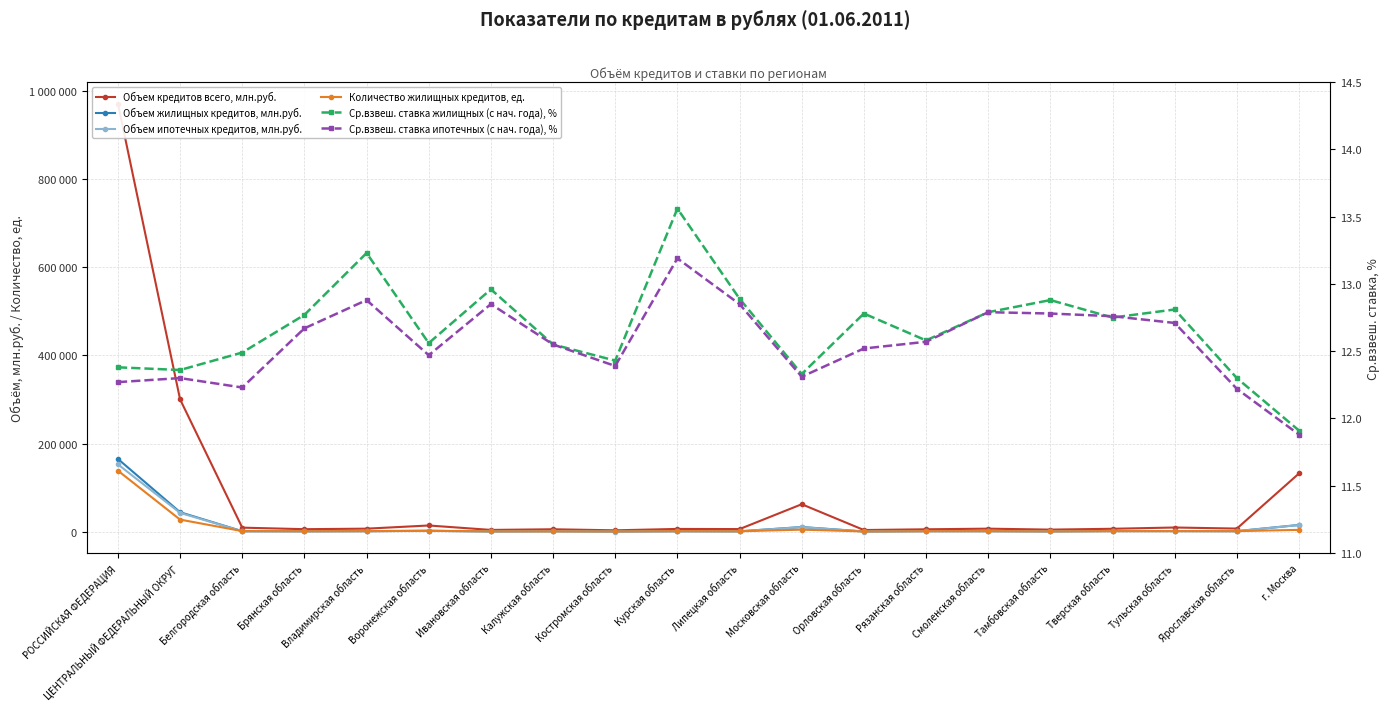

Is it true that Объем ипотечных кредитов, млн.руб. equals 754.0 at Тамбовская область?

True